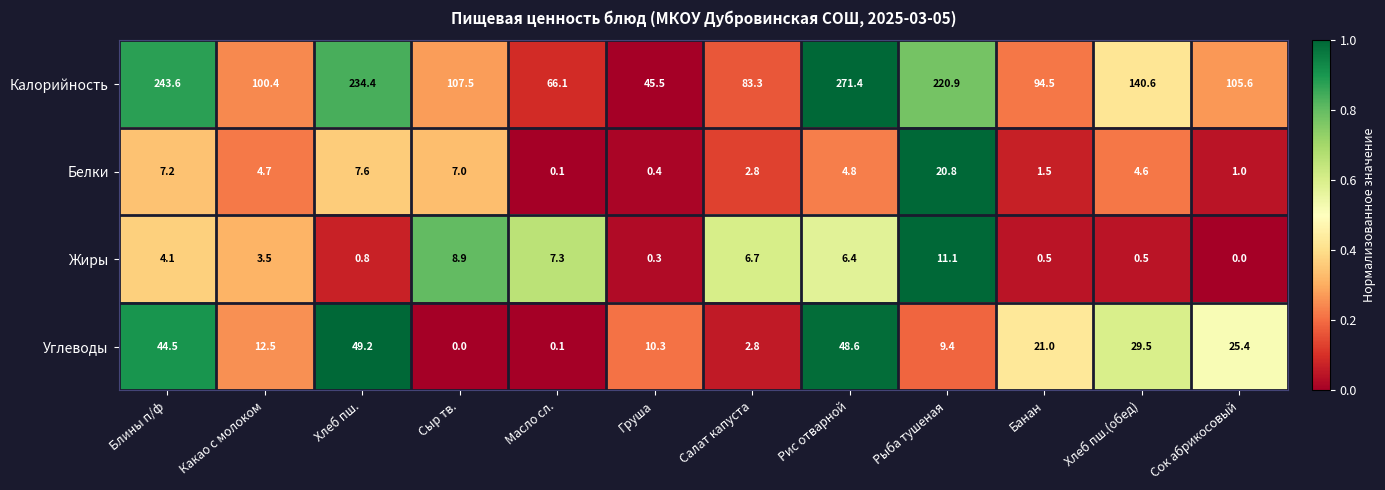

What is the sum of the Углеводы values at Блины п/ф and Хлеб пш.?

93.7